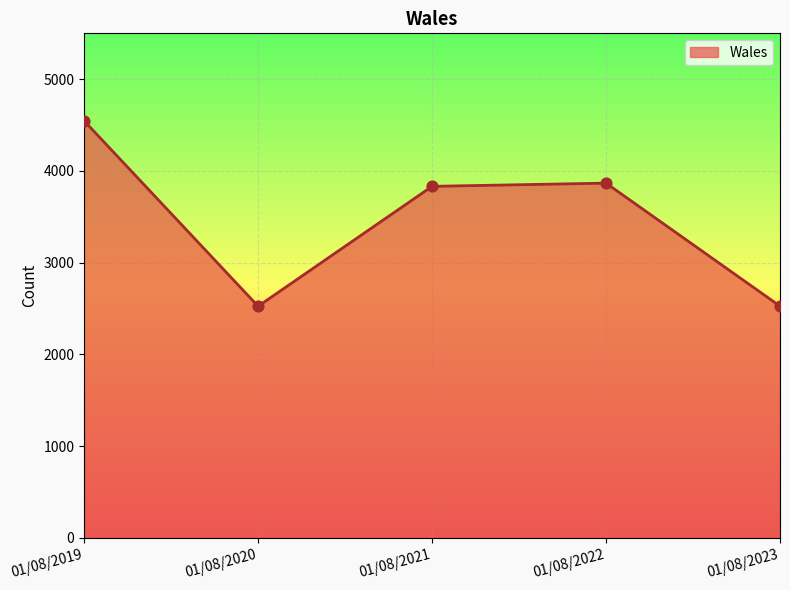

What is the change in value from 01/08/2020 to 01/08/2021?

+1307